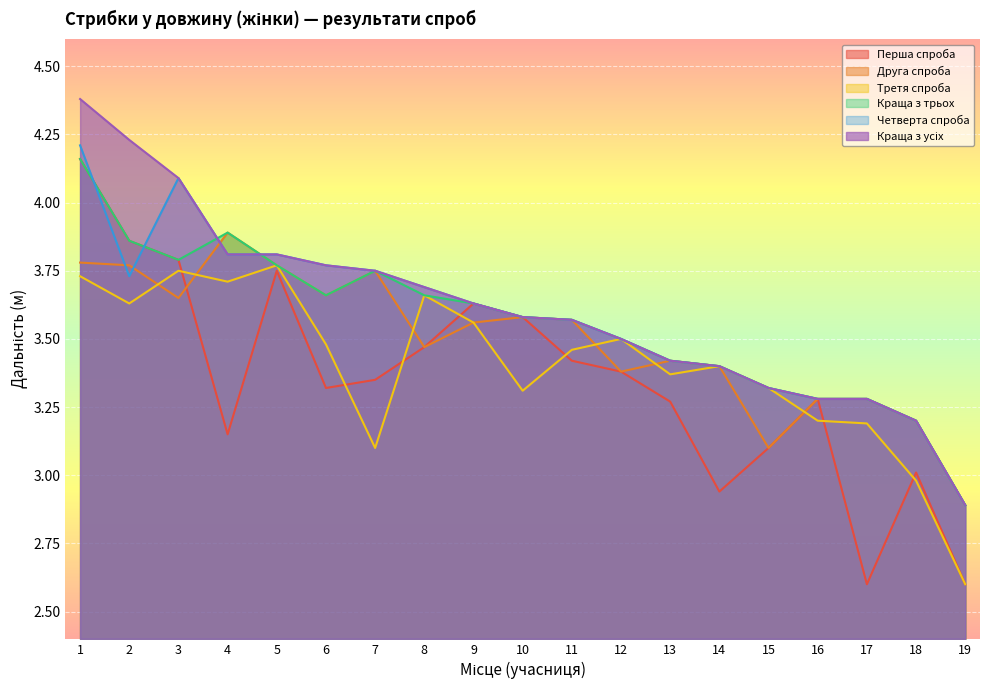

True or false: Друга спроба has more than 0 points higher than both neighbors.

True